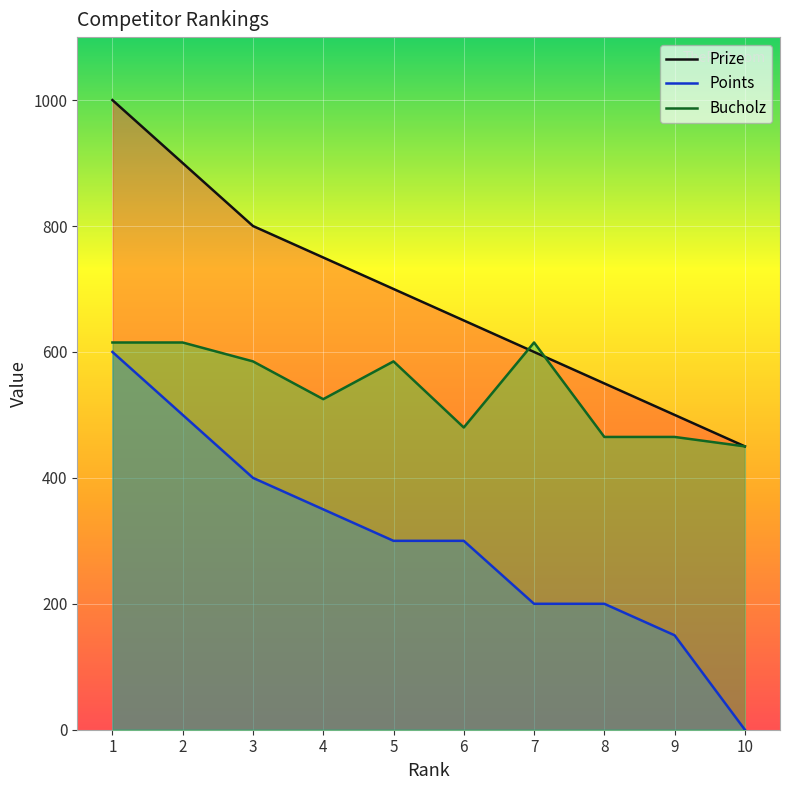

What is the difference between the maximum and minimum values in the Prize series?

550